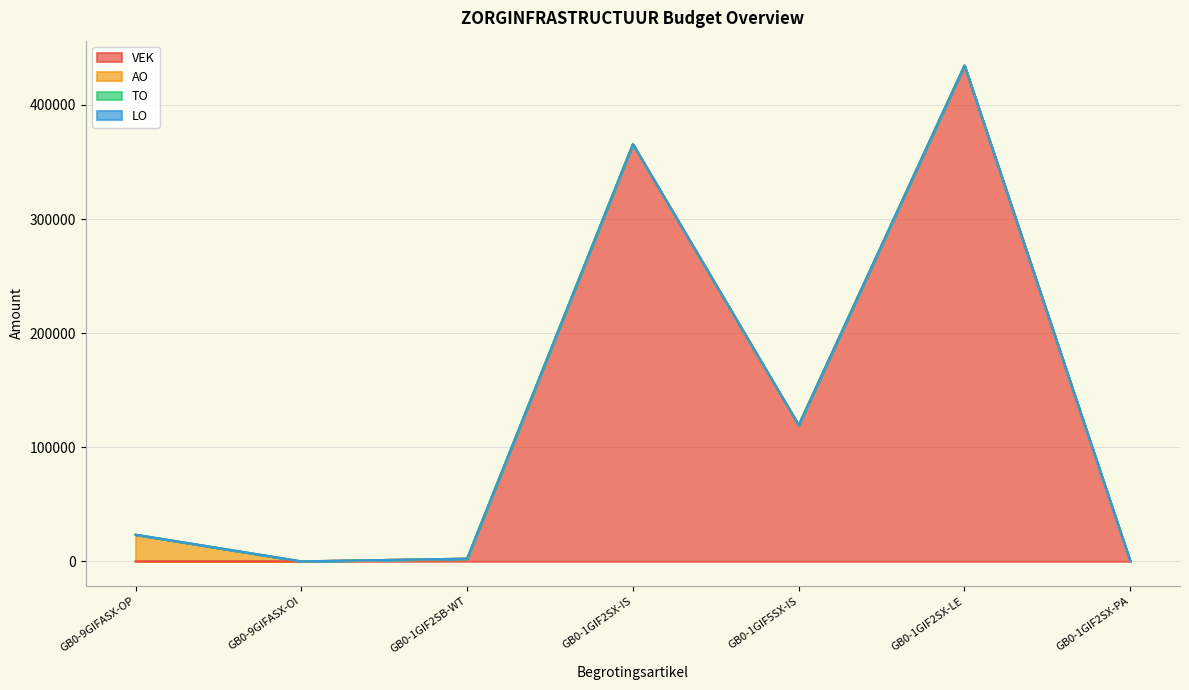

Rank the categories by TO value from lowest to highest.

GB0-9GIFASX-OP, GB0-9GIFASX-OI, GB0-1GIF2SB-WT, GB0-1GIF2SX-IS, GB0-1GIF5SX-IS, GB0-1GIF2SX-LE, GB0-1GIF2SX-PA